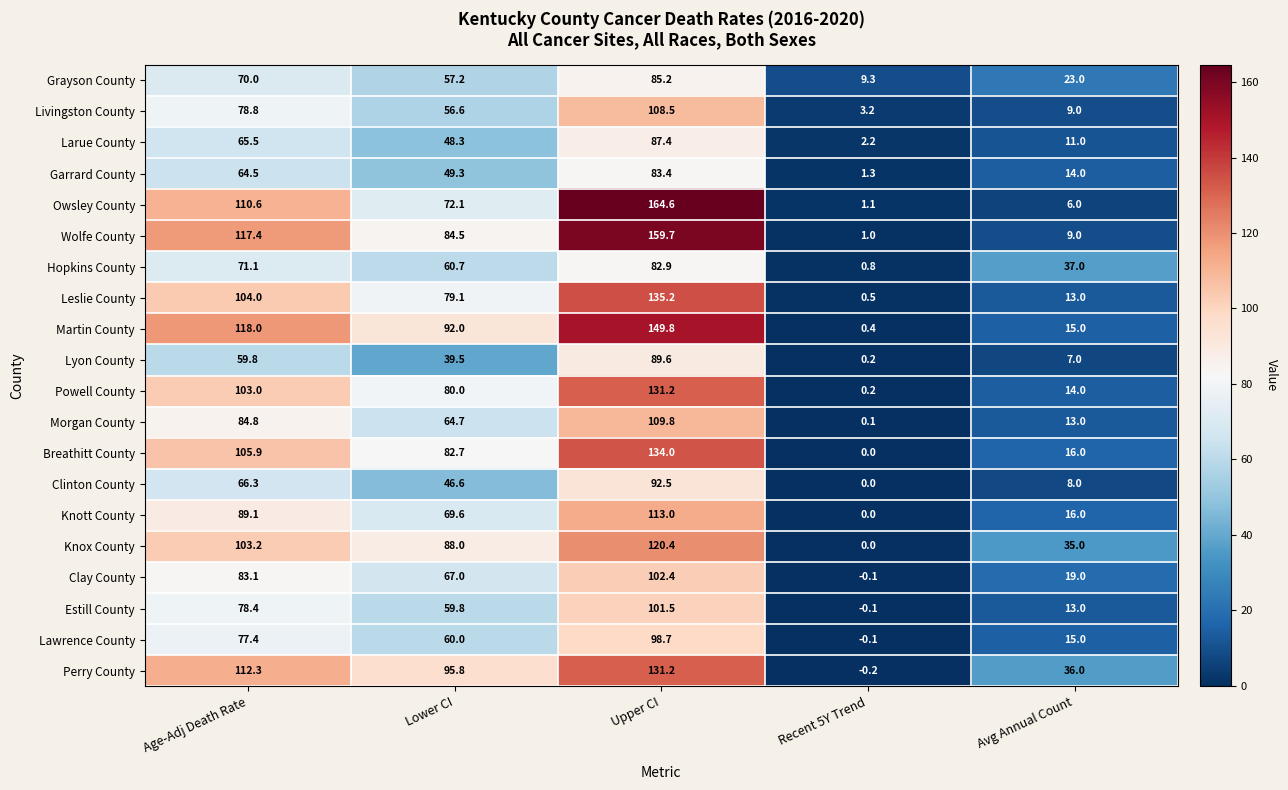

Where is Owsley County nearest to the value 82?

Lower CI